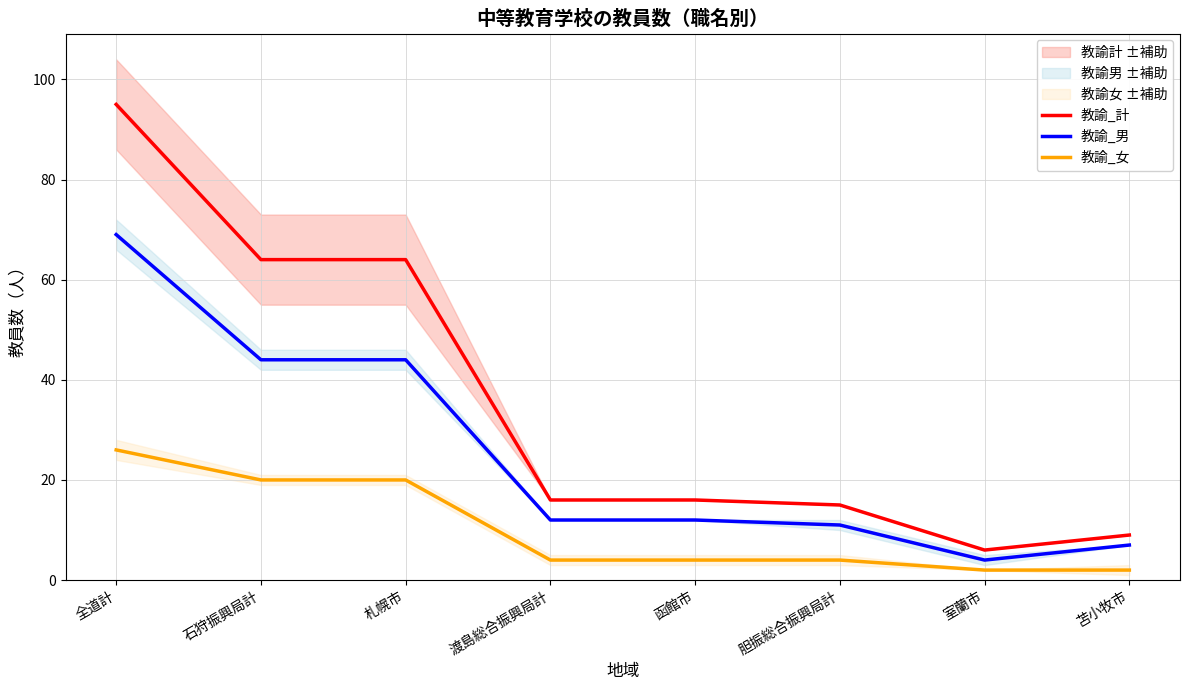

What is the sum of the 教諭_女 values at 函館市 and 室蘭市?

6